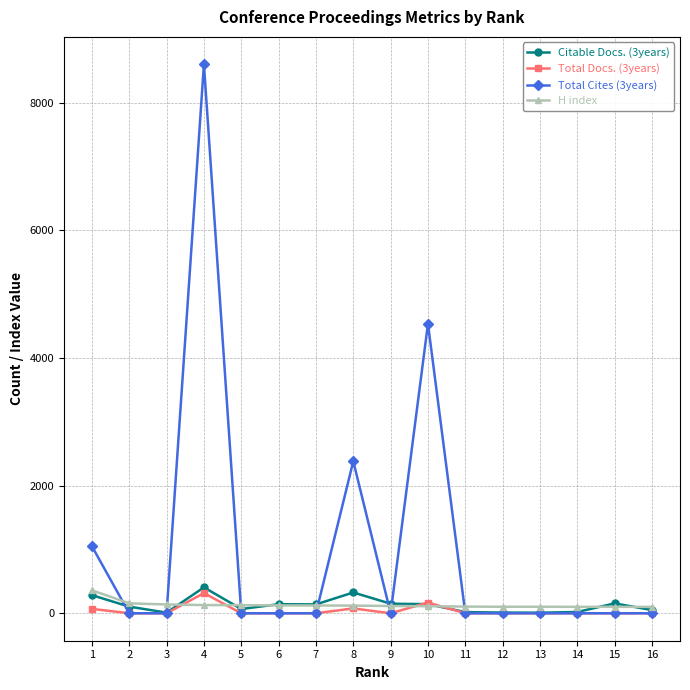

What is the maximum value shown in the chart?

8601